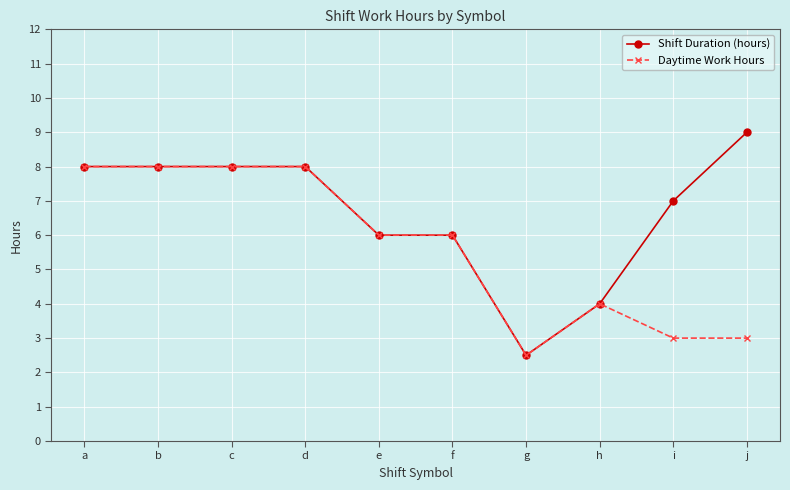

Which series has the largest range (max minus min)?

Shift Duration (hours)